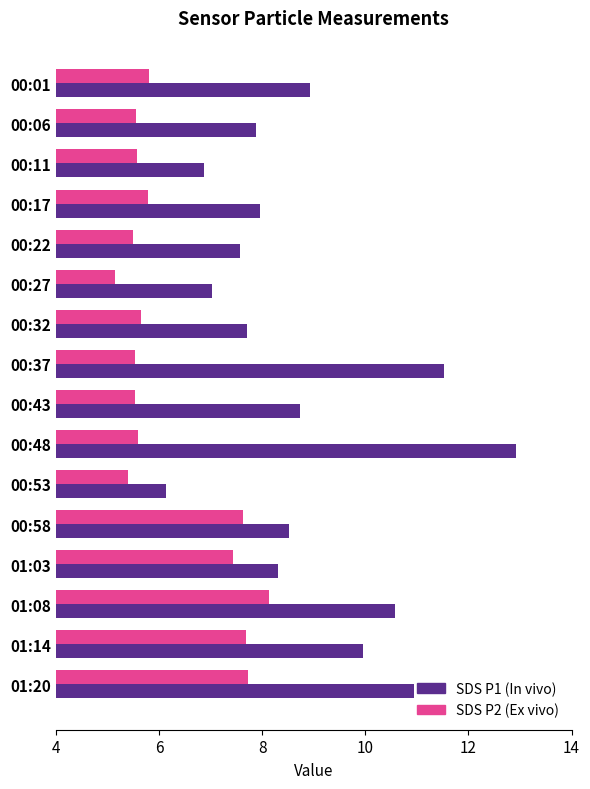

What is the minimum value shown in the chart?

5.2